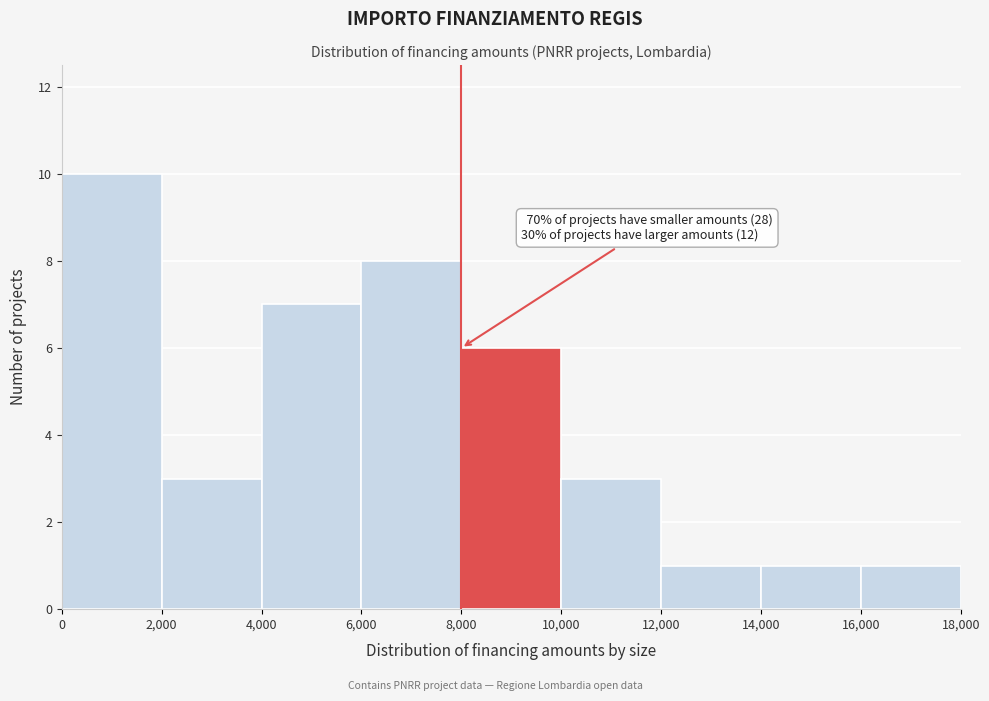

Which range on the x-axis has the tallest bar?

0 to 2,000